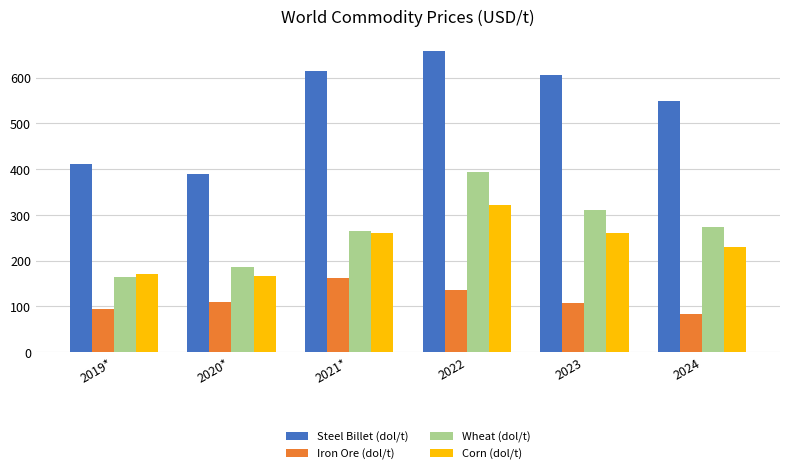

What is the spread (max minus min) of values at 2024?

466.5